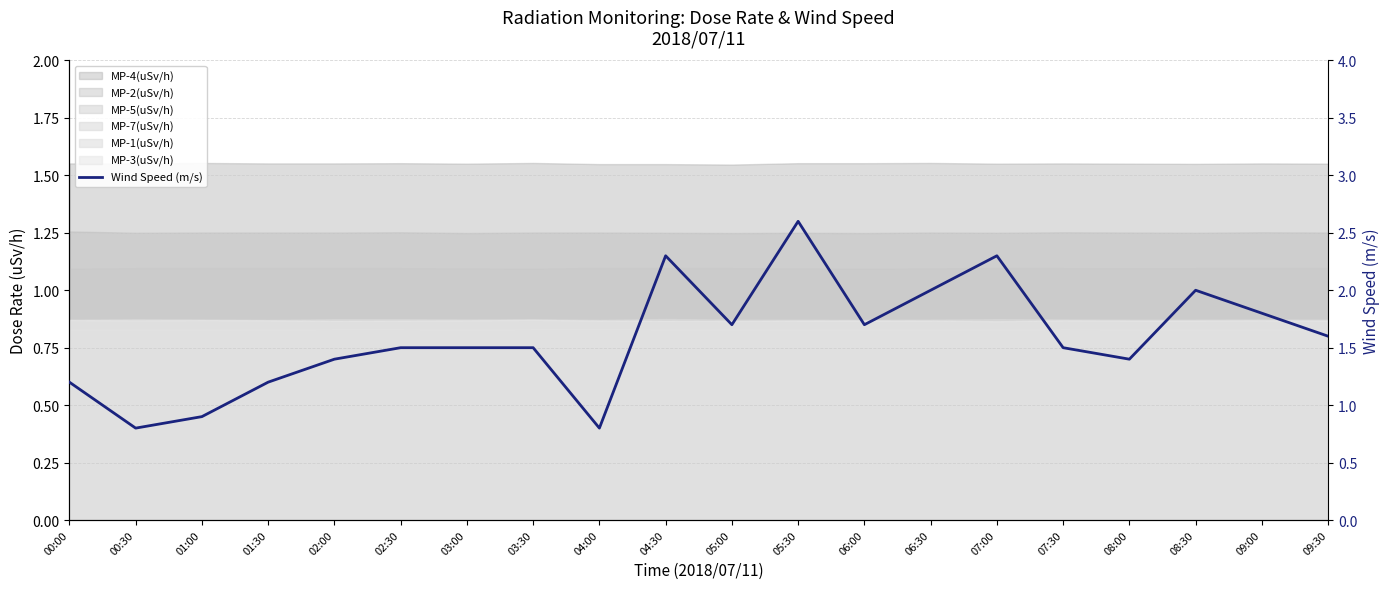

What is the sum of the values at 03:00 and 01:00?

2.4